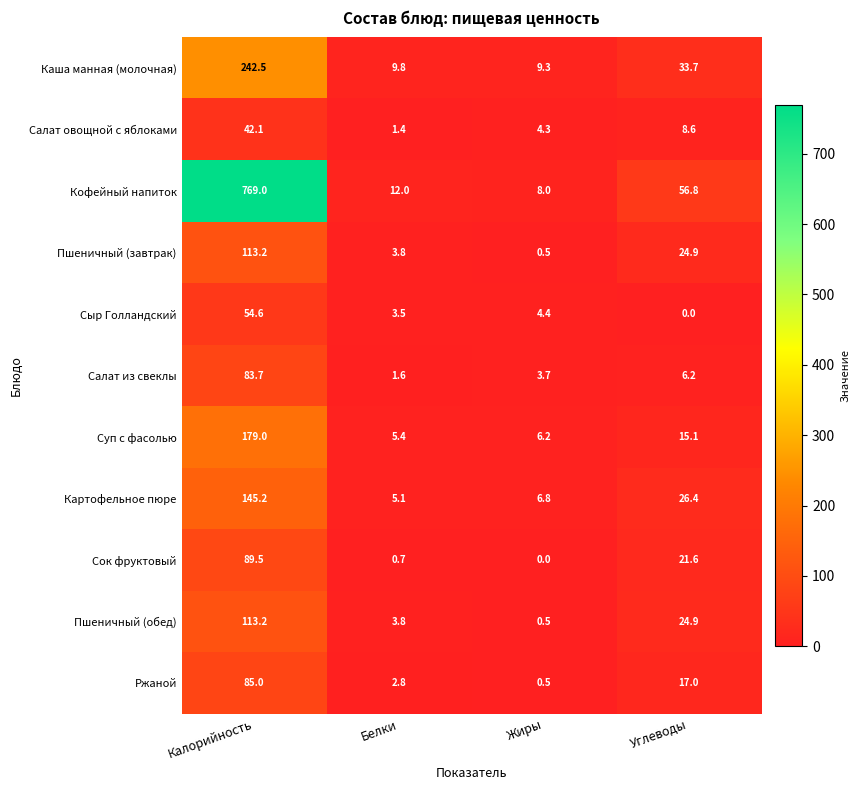

At which label does Суп с фасолью reach its peak?

Калорийность